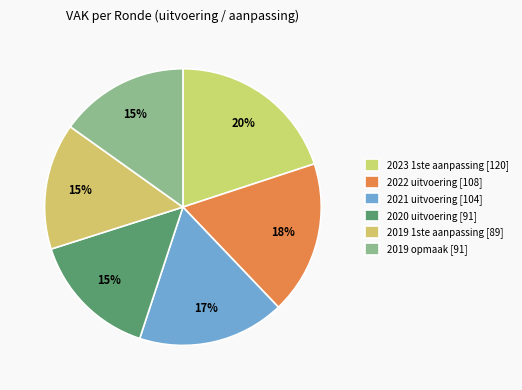

Do 2022 uitvoering and 2019 1ste aanpassing together represent more than half of the pie?

No